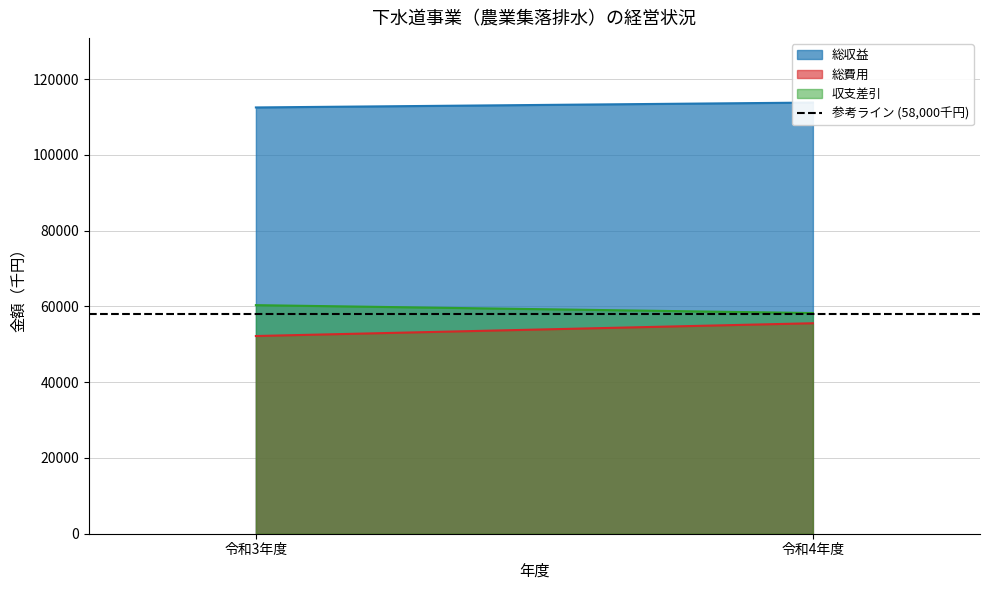

What is the sum of all 総費用 values?

107750